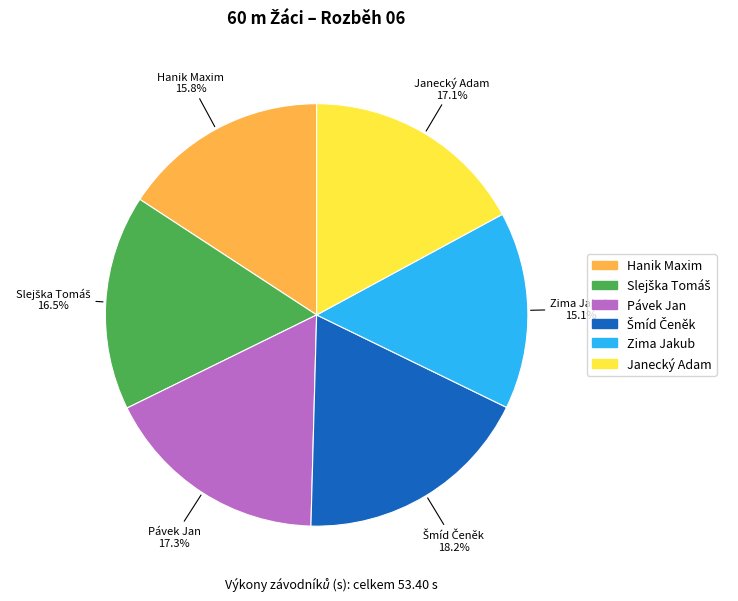

How many segments does this pie chart have?

6